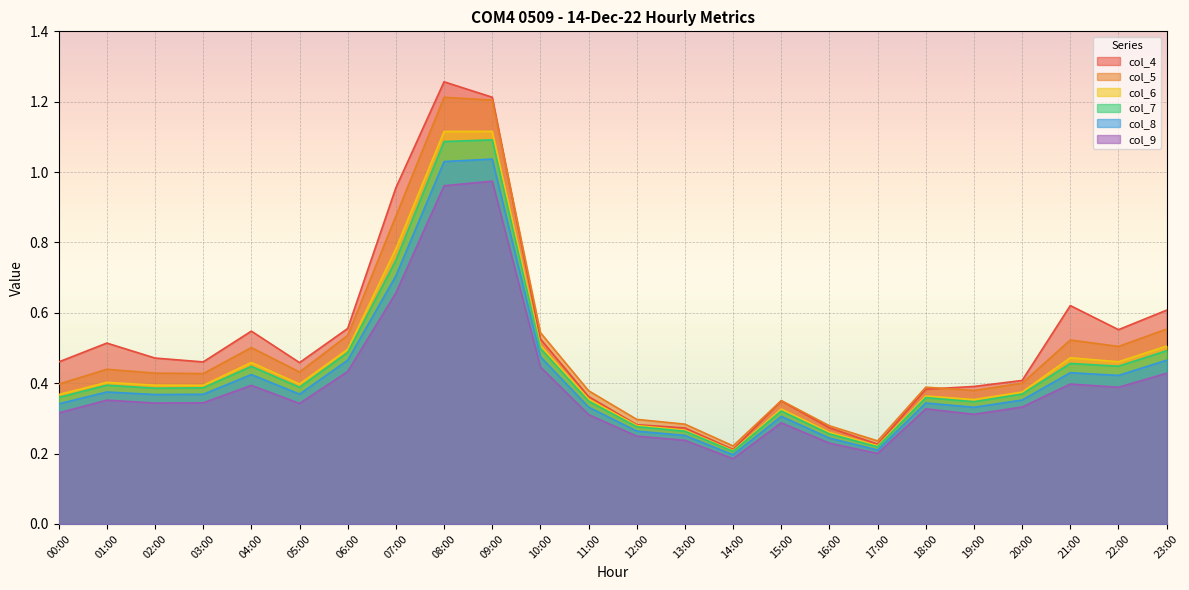

Is the value of col_6 at 08:00 greater than the value of col_4 at 21:00?

Yes